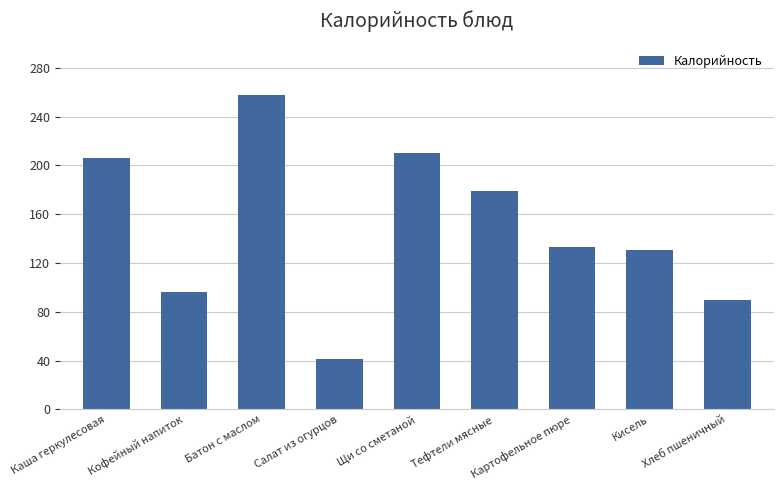

Reading left to right, extract all data points from this chart.

206	96	258	41	210	179	133	131	90